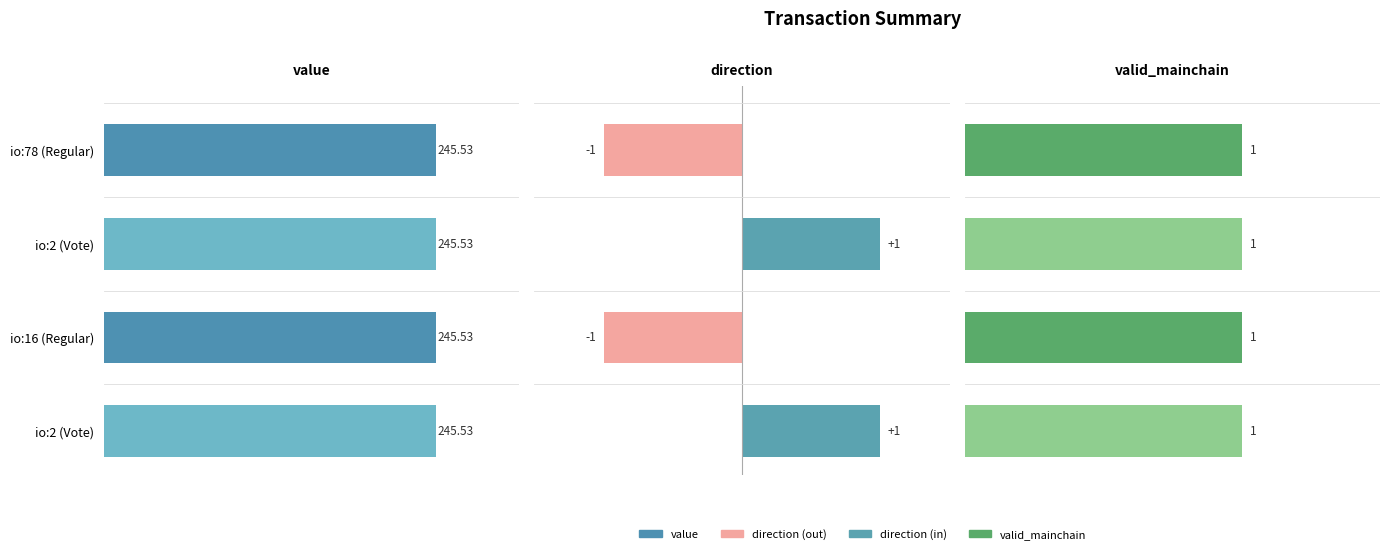

What is the approximate value of direction at io:78 (Regular)?

-1.0